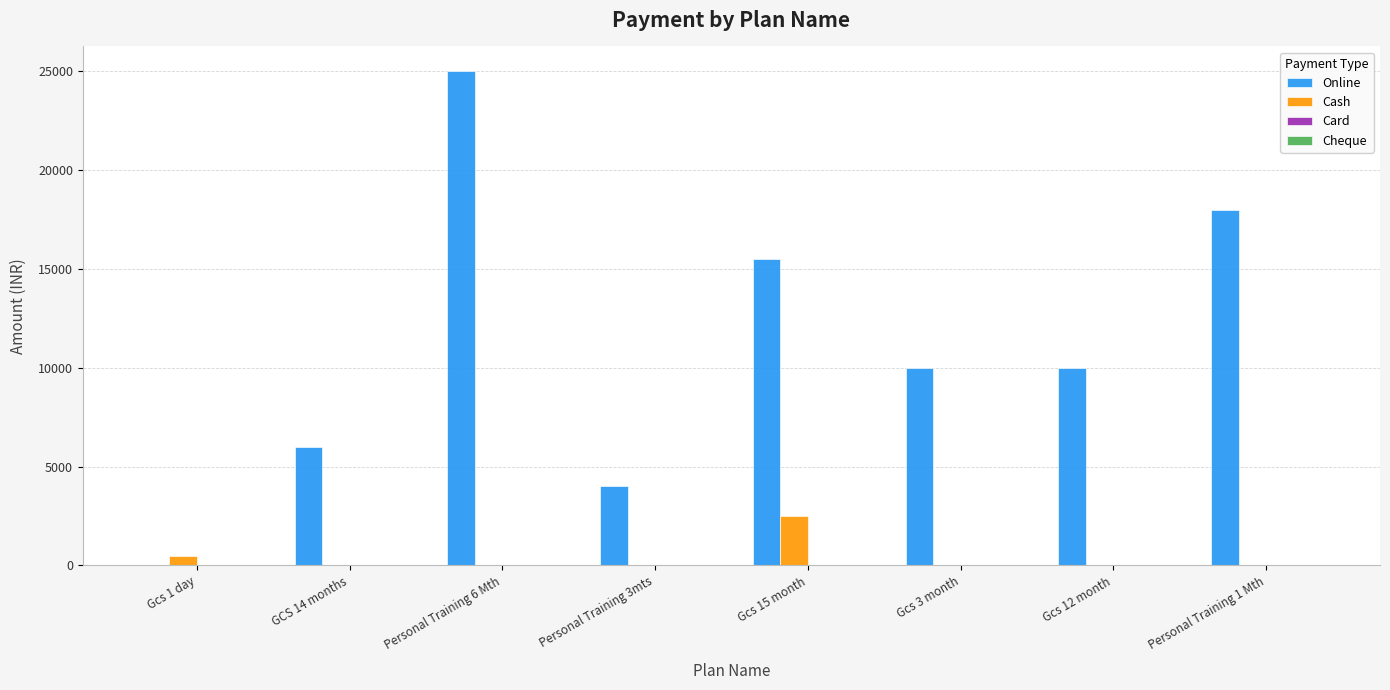

Reading left to right, list all the values displayed in this chart.

Online: Gcs 1 day=0	GCS 14 months=6000	Personal Training 6 Mth=25000	Personal Training 3mts=4000	Gcs 15 month=15500	Gcs 3 month=10000	Gcs 12 month=10000	Personal Training 1 Mth=18000
Cash: Gcs 1 day=500	GCS 14 months=0	Personal Training 6 Mth=0	Personal Training 3mts=0	Gcs 15 month=2500	Gcs 3 month=0	Gcs 12 month=0	Personal Training 1 Mth=0